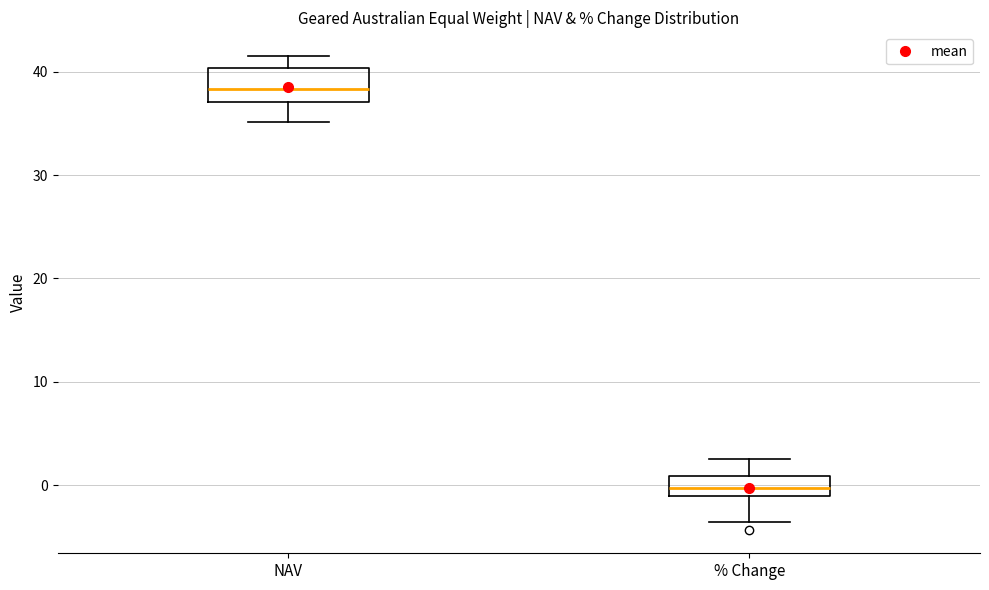

Which box is the tallest, from its lower edge to its upper edge?

NAV